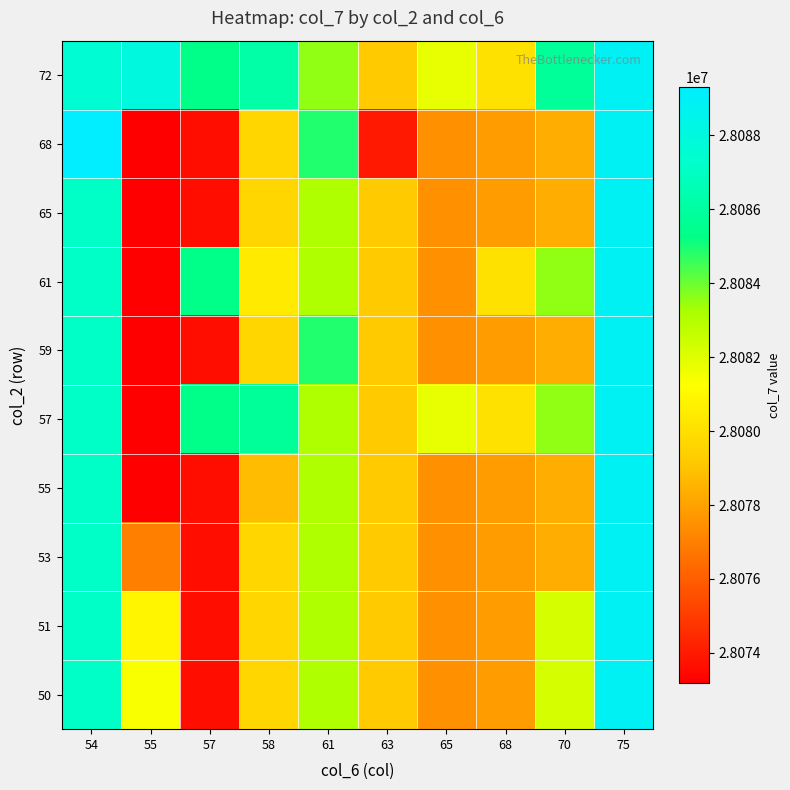

At 58, list the series in order from largest to smallest.

72, 57, 61, 68, 65, 59, 53, 51, 50, 55